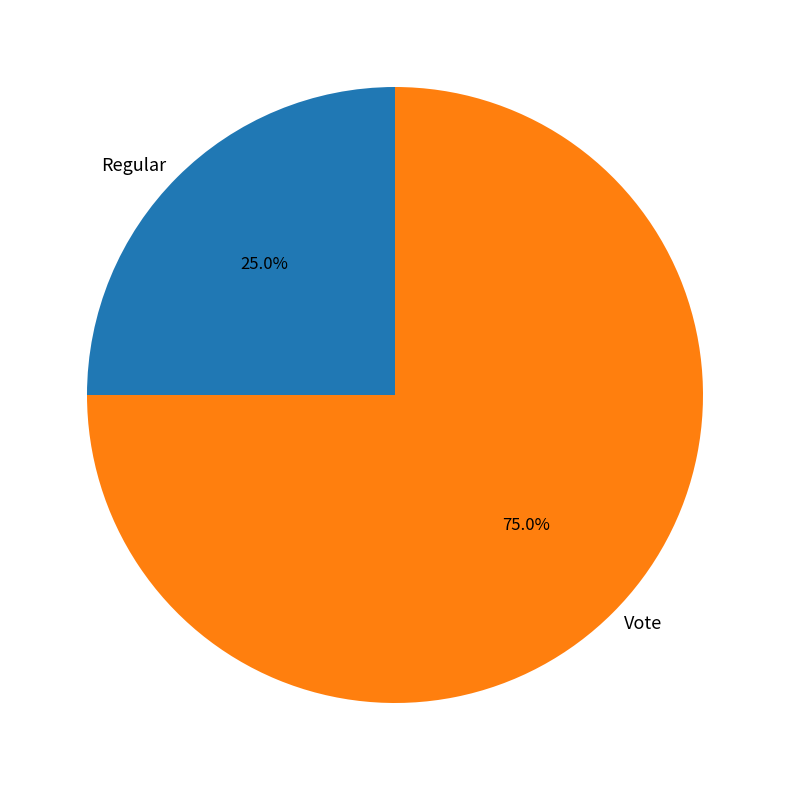

Rank the categories by value from highest to lowest.

Vote, Regular